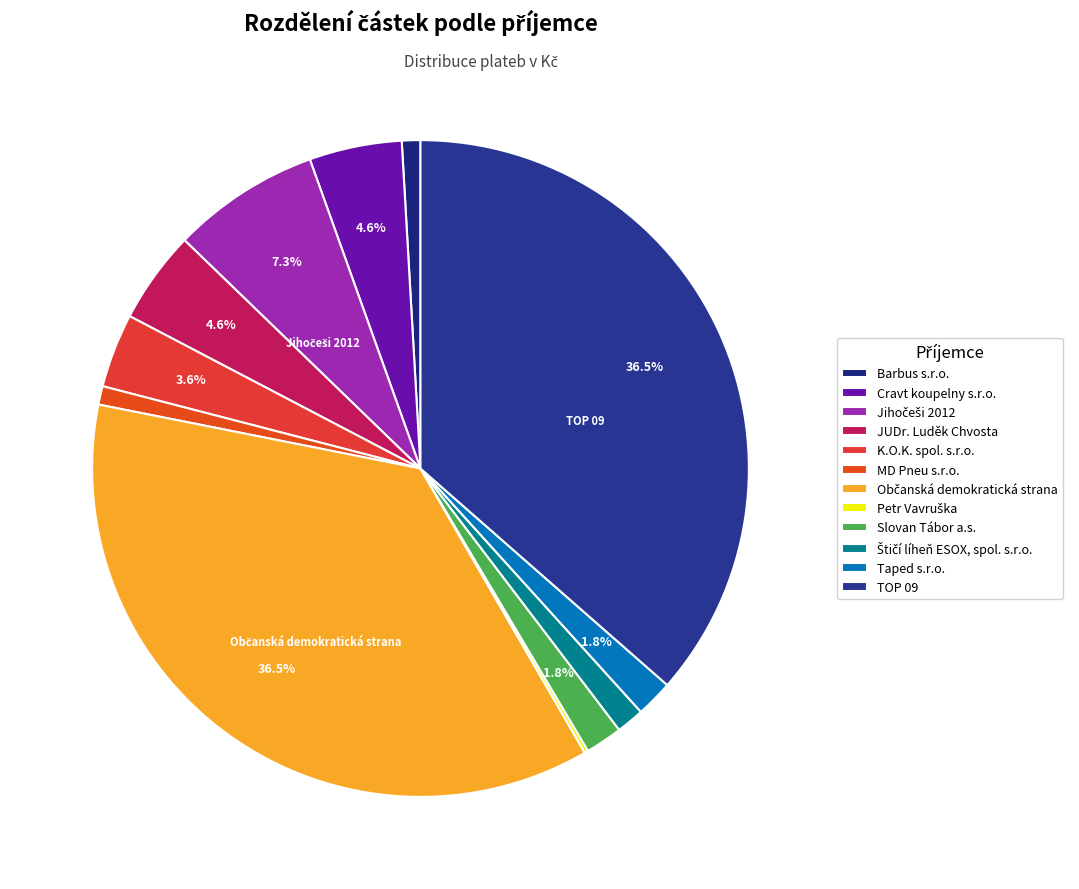

Does any single category account for the majority?

No